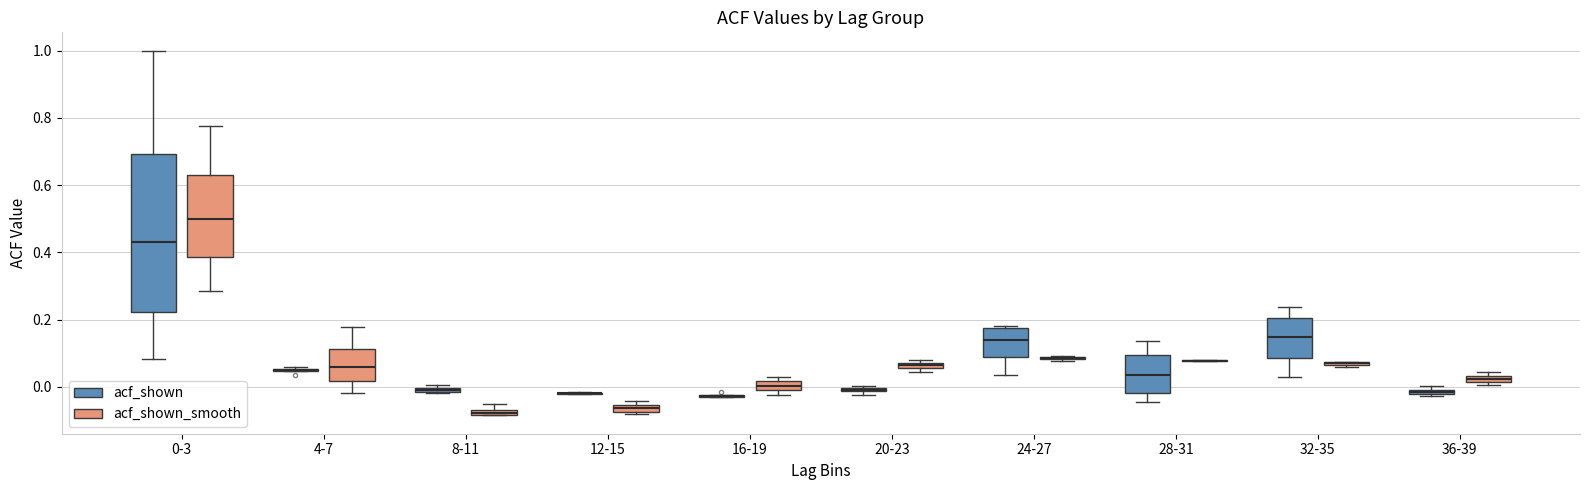

Comparing the boxes themselves (not the whiskers), which one is the tallest?

0-3 (acf_shown)